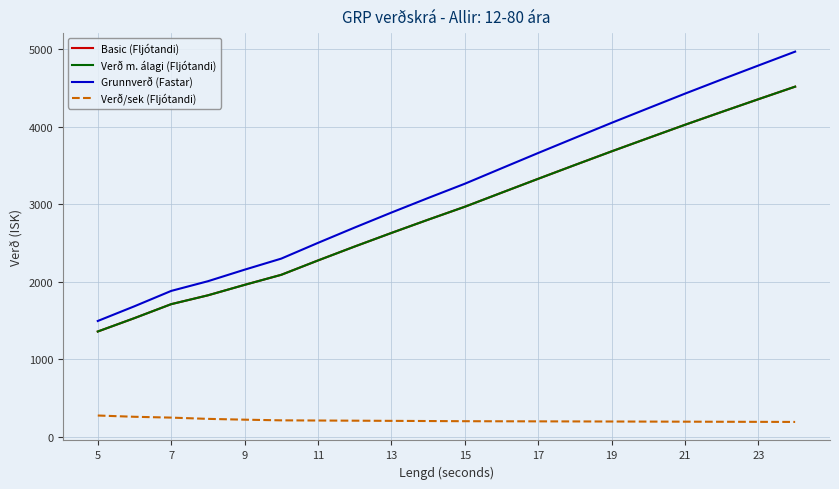

Does the chart have visible grid lines?

Yes